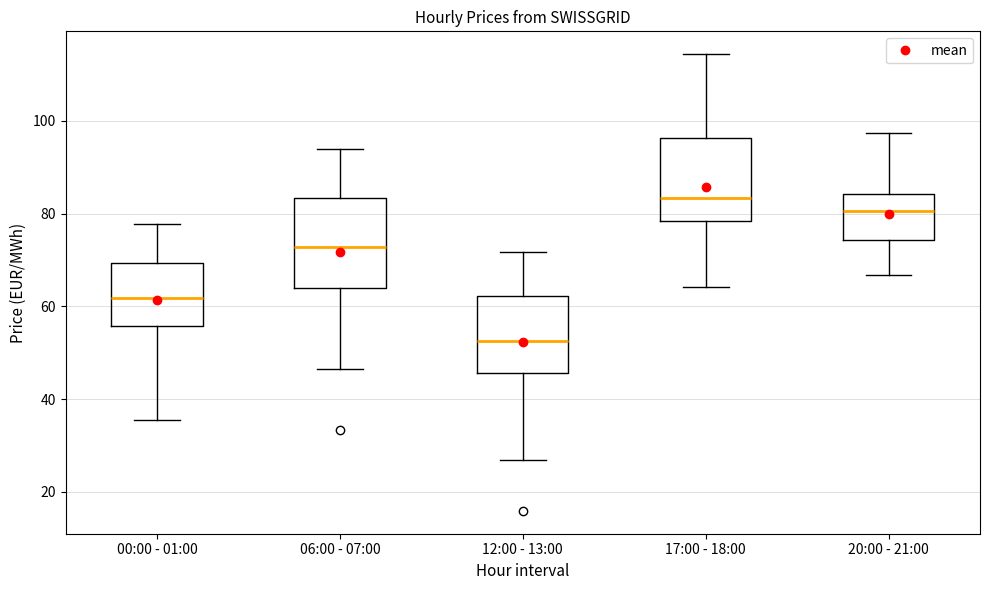

Reading left to right, read every box against the y-axis: the position of its median line, the range the box covers, and the ends of its whiskers. The values are not printed on the chart, so give them approximately, as read against the axis.

00:00 - 01:00: median 62, box 56 to 70, whiskers 36 to 78
06:00 - 07:00: median 72, box 64 to 84, whiskers 46 to 94
12:00 - 13:00: median 52, box 46 to 62, whiskers 26 to 72
17:00 - 18:00: median 84, box 78 to 96, whiskers 64 to 114
20:00 - 21:00: median 80, box 74 to 84, whiskers 66 to 98